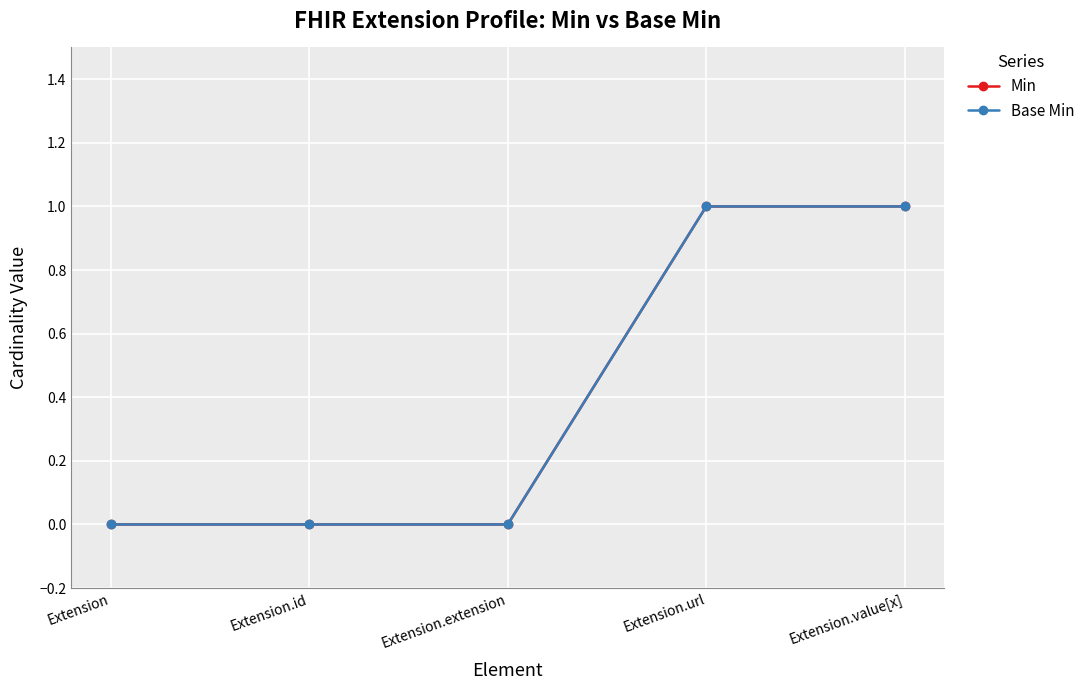

Does the chart have visible grid lines?

Yes